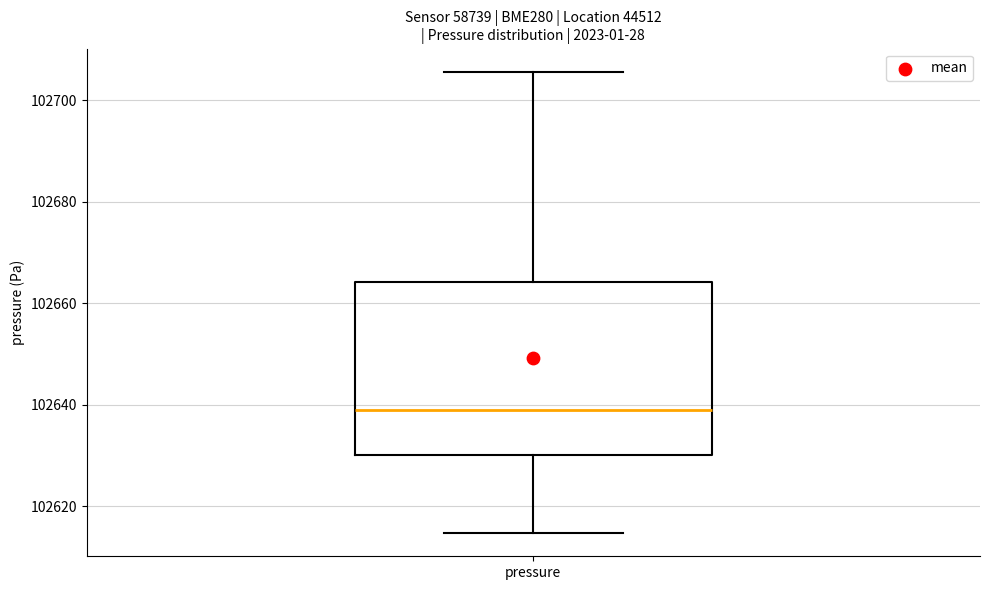

Where does the median line of the box for pressure sit on the y-axis? The values are not printed on the chart, so give them approximately, as read against the axis.

102638